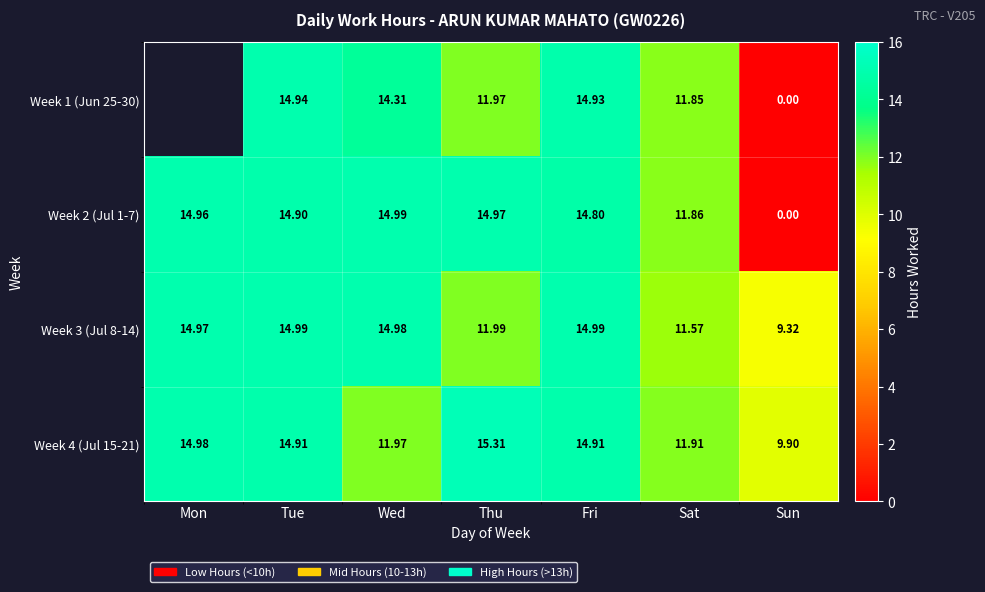

Is the value of Week 4 (Jul 15-21) at Fri greater than the value of Week 3 (Jul 8-14) at Sat?

Yes